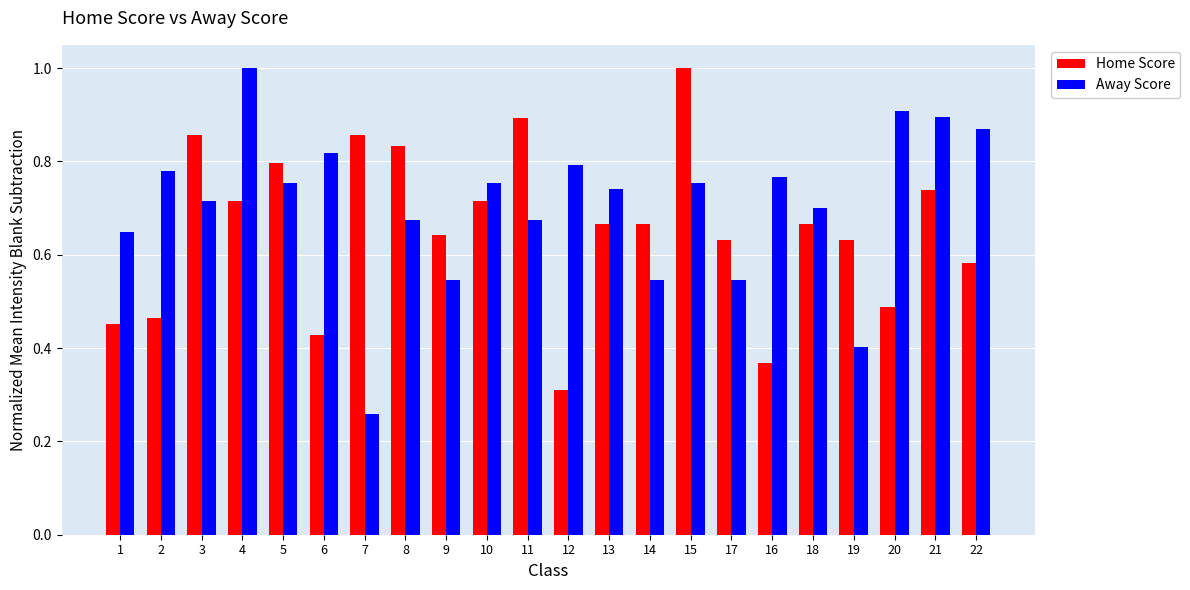

Which series has the largest total across all categories?

Away Score